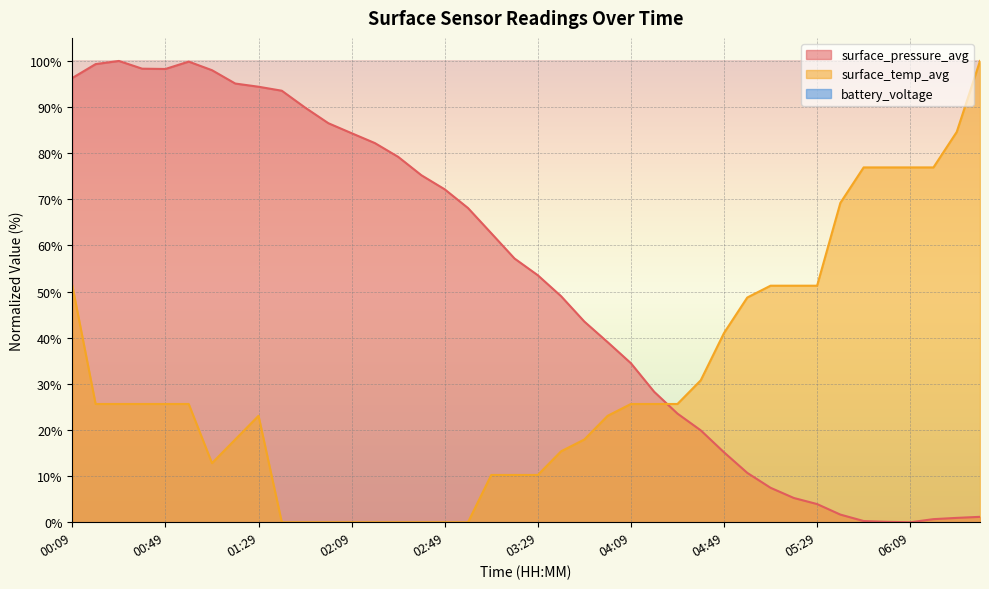

Count the number of data series in this chart.

2